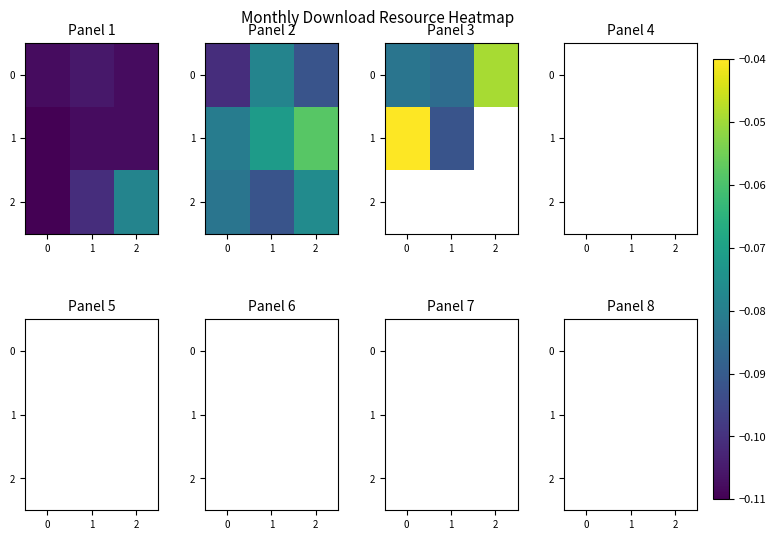

List the labels in order of 0 value, smallest first.

0, 1, 2